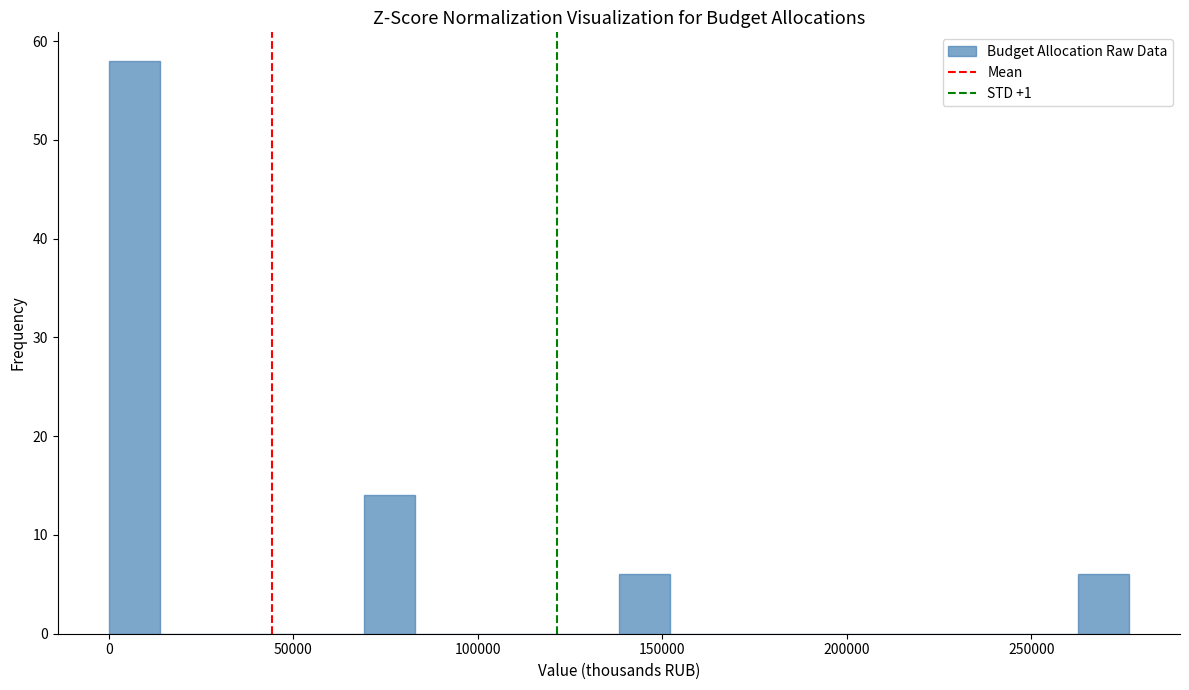

Read against the x-axis, roughly where is the centre of the tallest bar?

5000